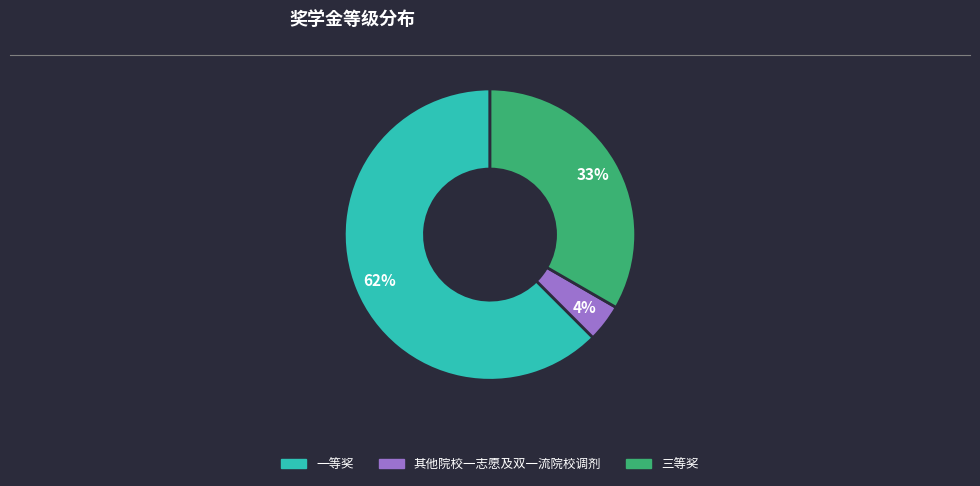

Is it true that 一等奖 is 62% of the pie?

True